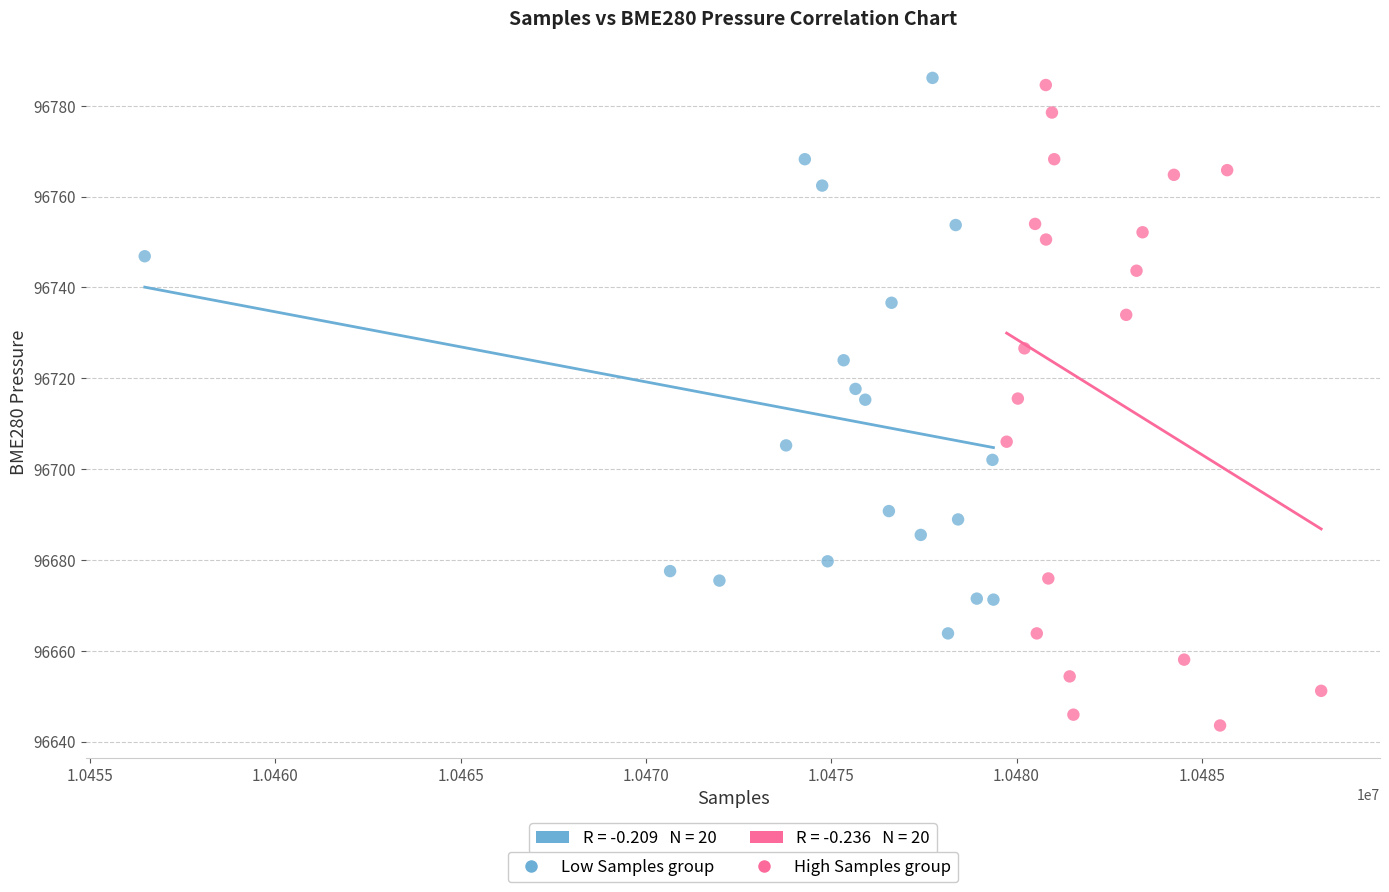

Which series has the widest spread of Y values?

High Samples group